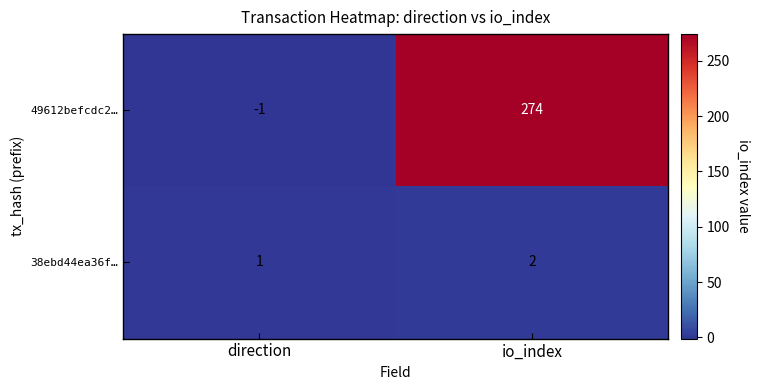

What is the difference between the 49612befcdc2… values at io_index and direction?

275